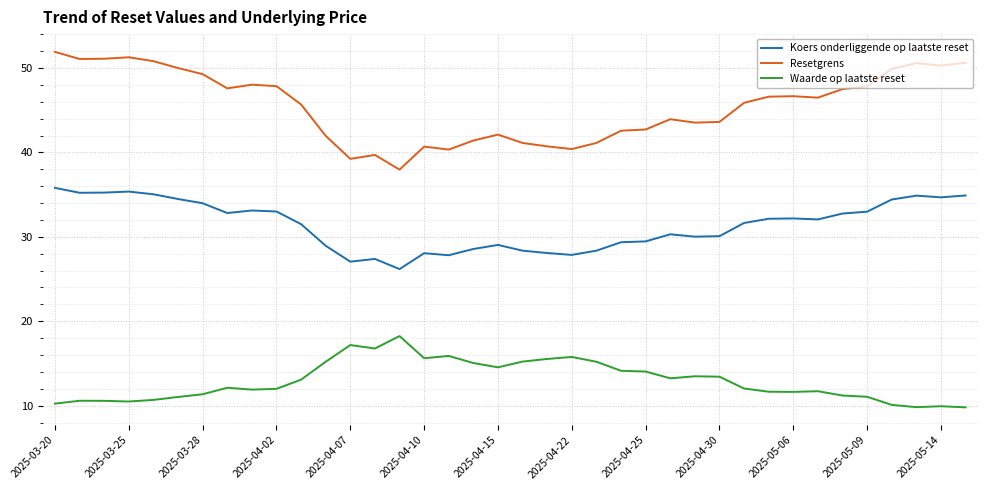

What is the maximum value for Koers onderliggende op laatste reset?

35.8